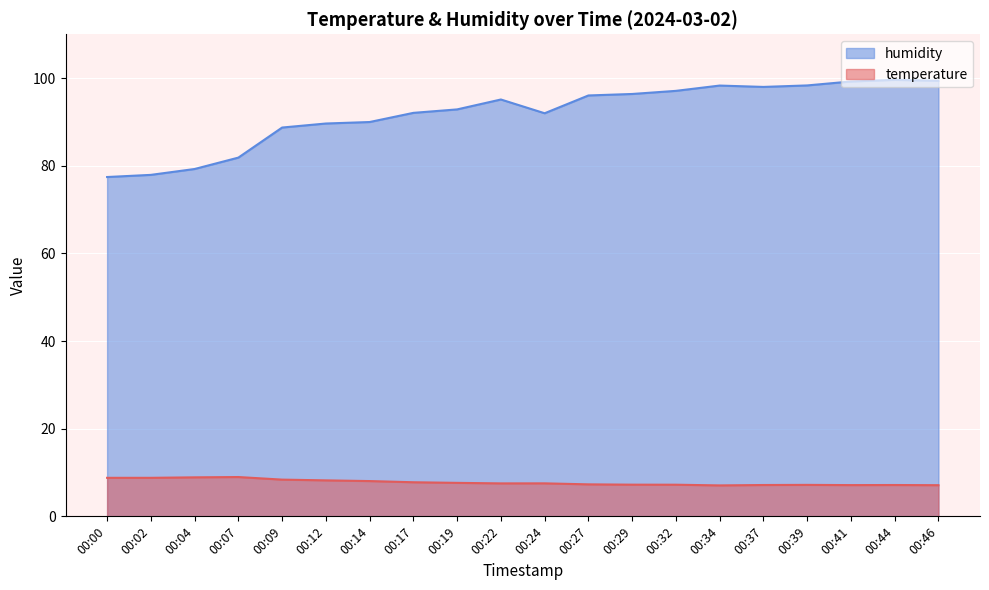

Which series has the largest total across all categories?

humidity